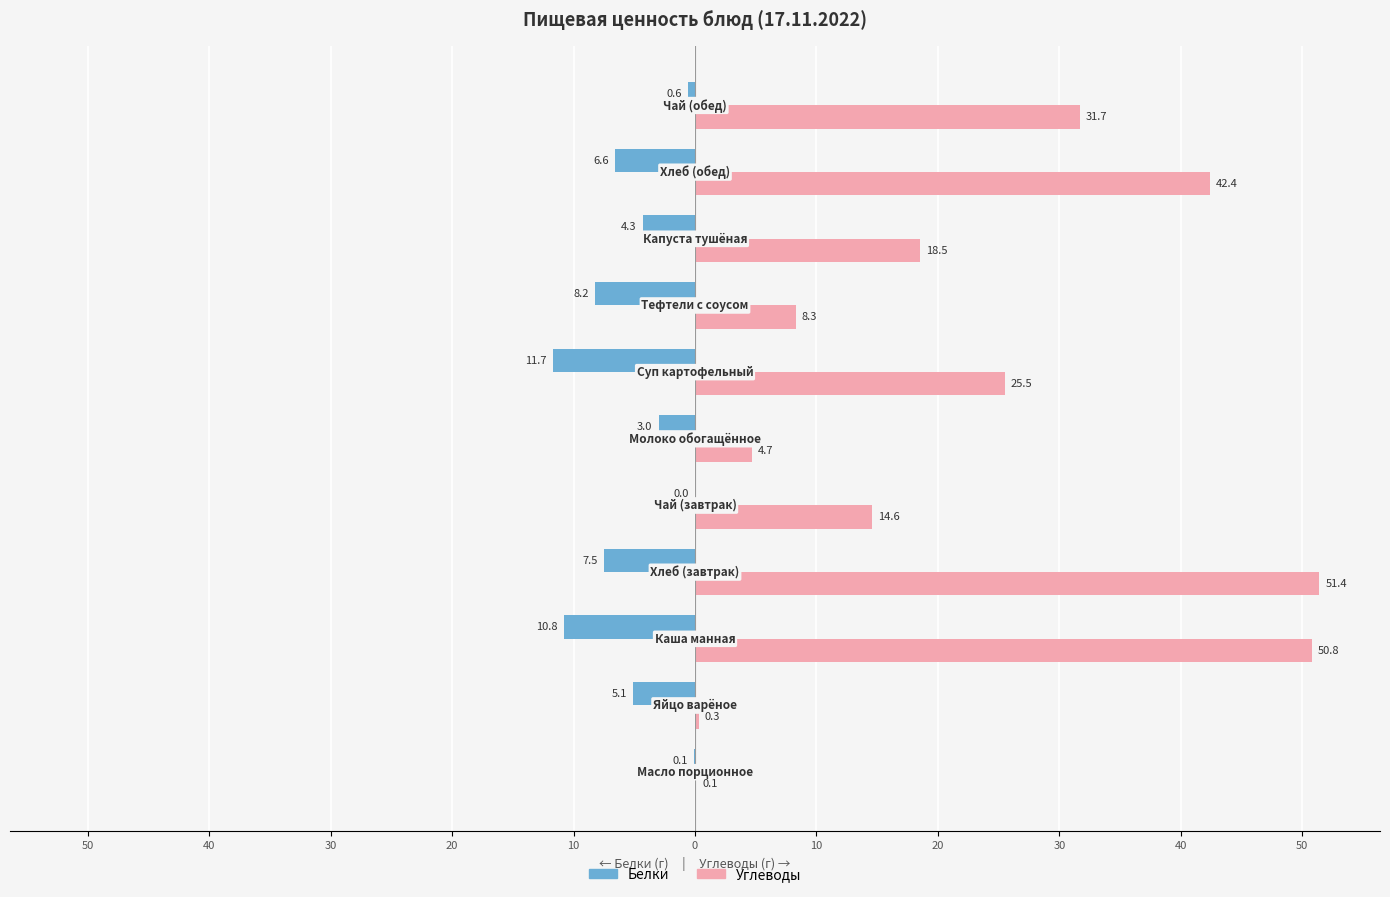

What are all the series names shown in the legend?

Белки, Углеводы